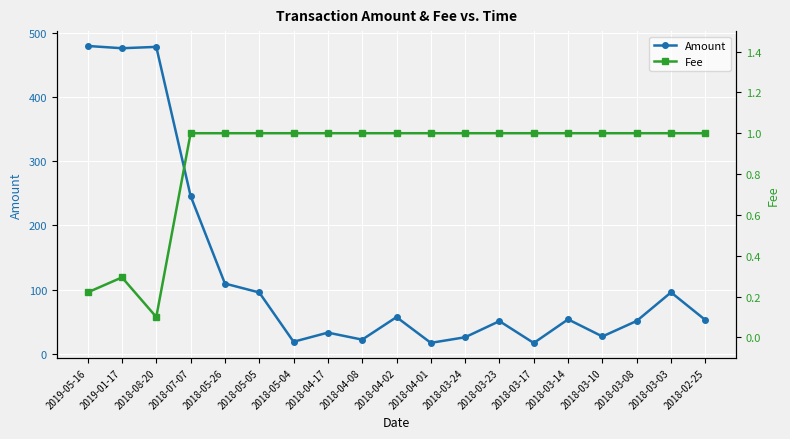

The value of Amount at 2018-03-24 is 25.4. True or false?

True